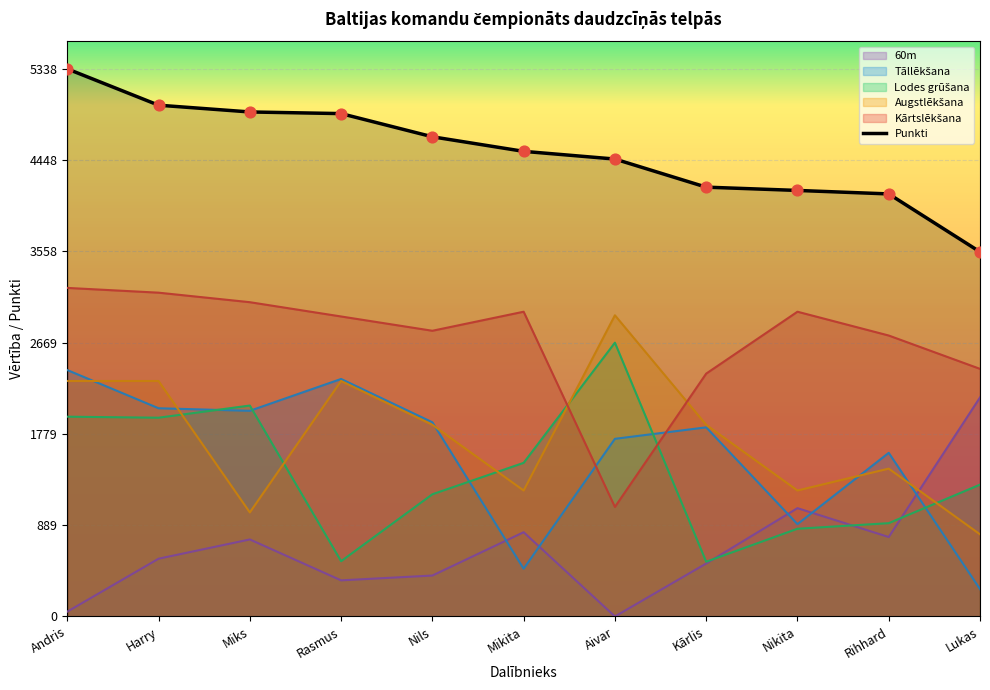

What is the total value across all series at Miks?

13807.6